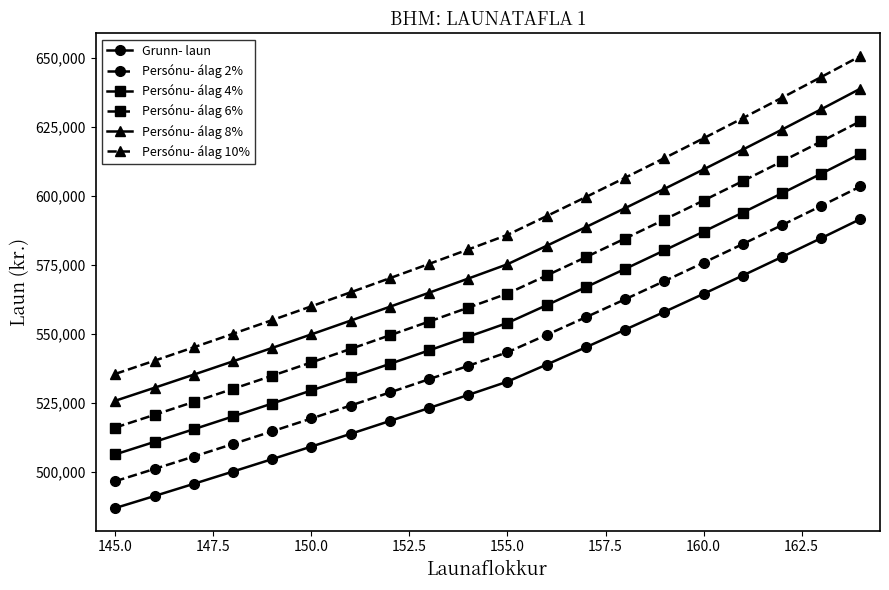

Which series has the largest total across all categories?

Persónu- álag 10%